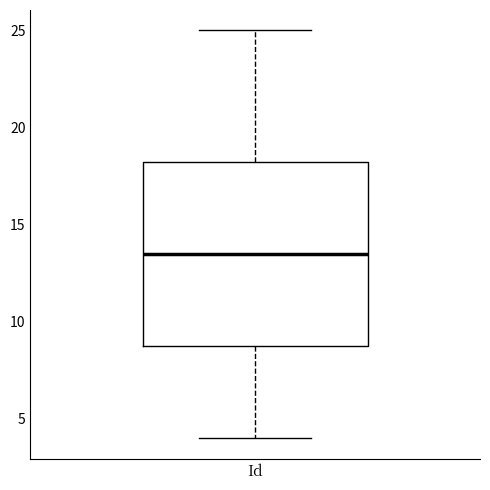

Read this box plot against the y-axis: the position of the median line, the range covered by the box, and the ends of both whiskers. The values are not printed on the chart, so give them approximately, as read against the axis.

median 13.5, box 9.0 to 18.5, whiskers 4.0 to 25.0